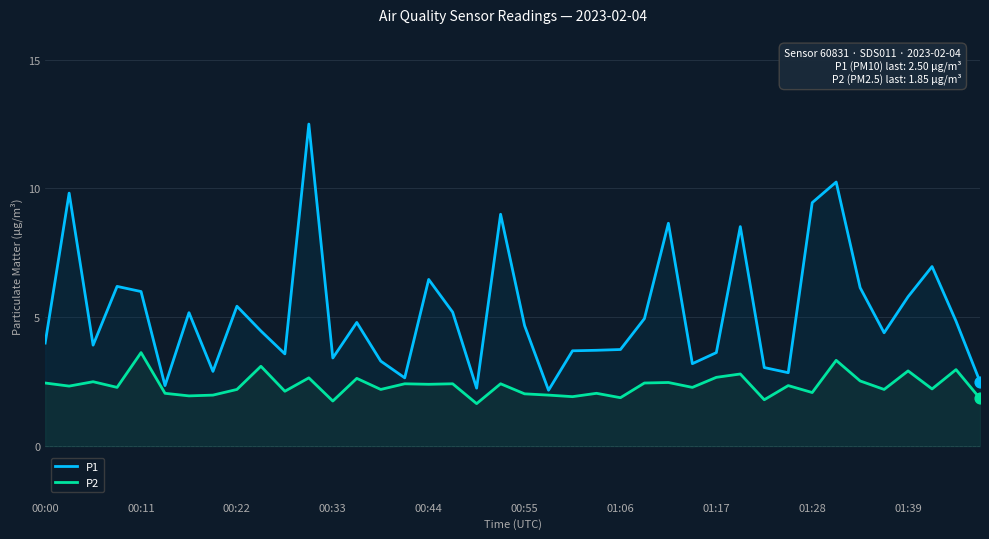

At which category is the sum across all series the highest?

11